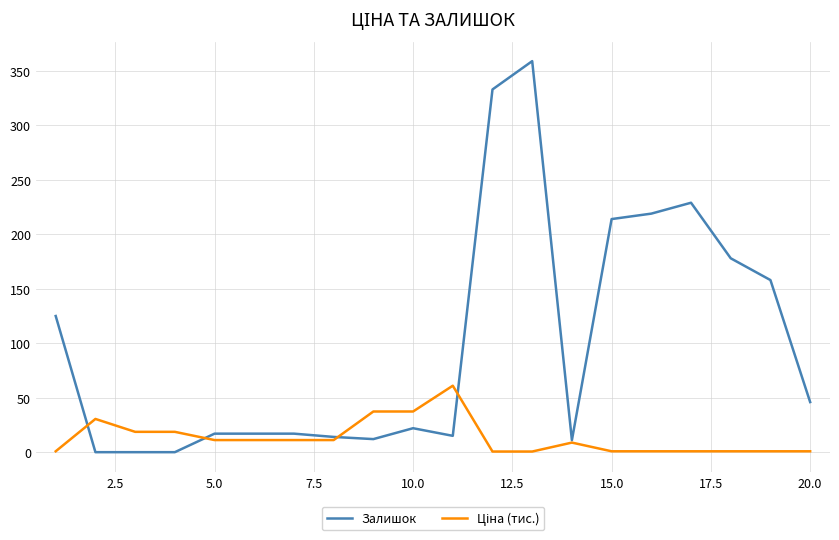

Which series has the largest total across all categories?

Залишок